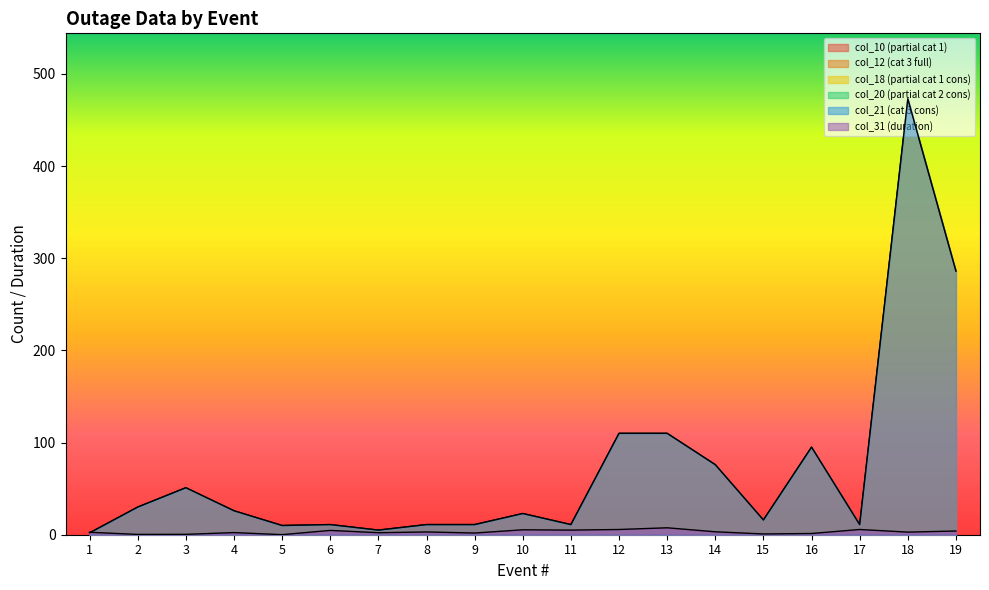

Where does the col_21 (cat 3 cons) series first go above 23?

2